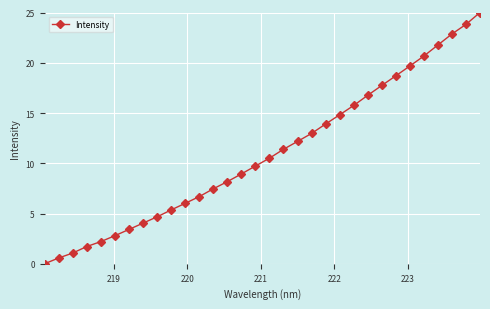

What is the value of the 23rd point from the left?

15.8